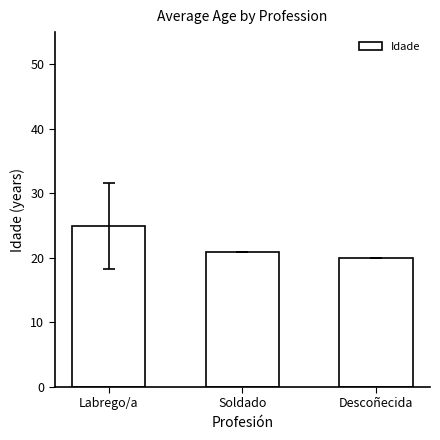

What is the change in value from Soldado to Descoñecida?

-1